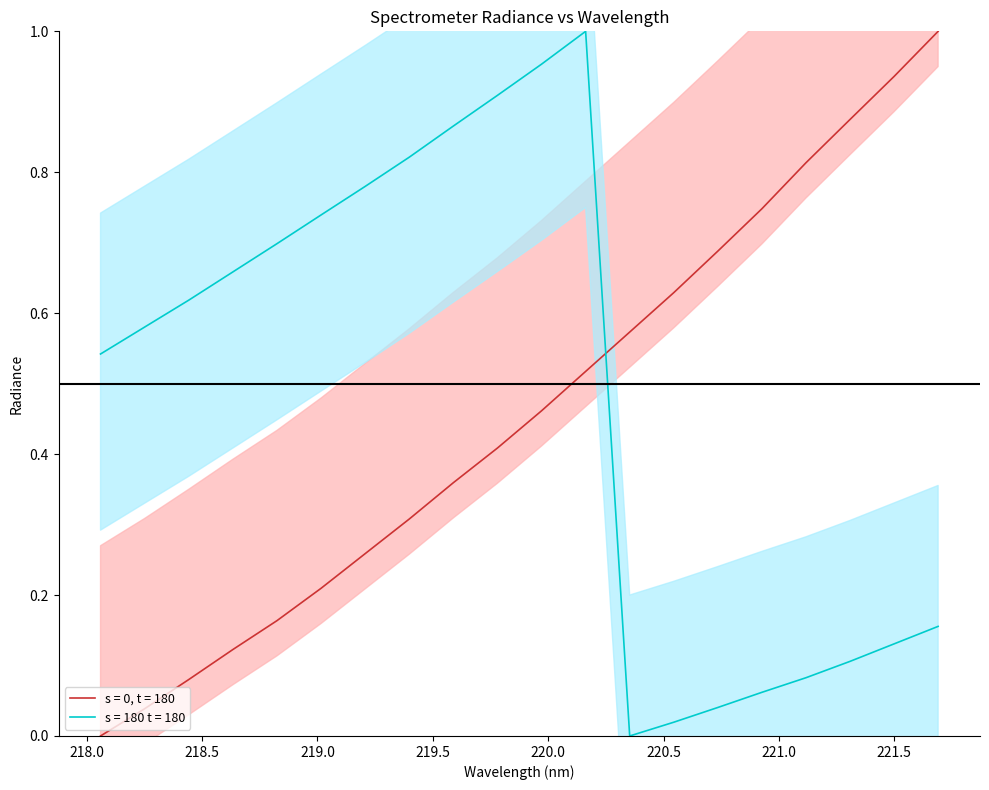

Is it true that s = 0, t = 180 equals 0.3 at 219.0156?

False